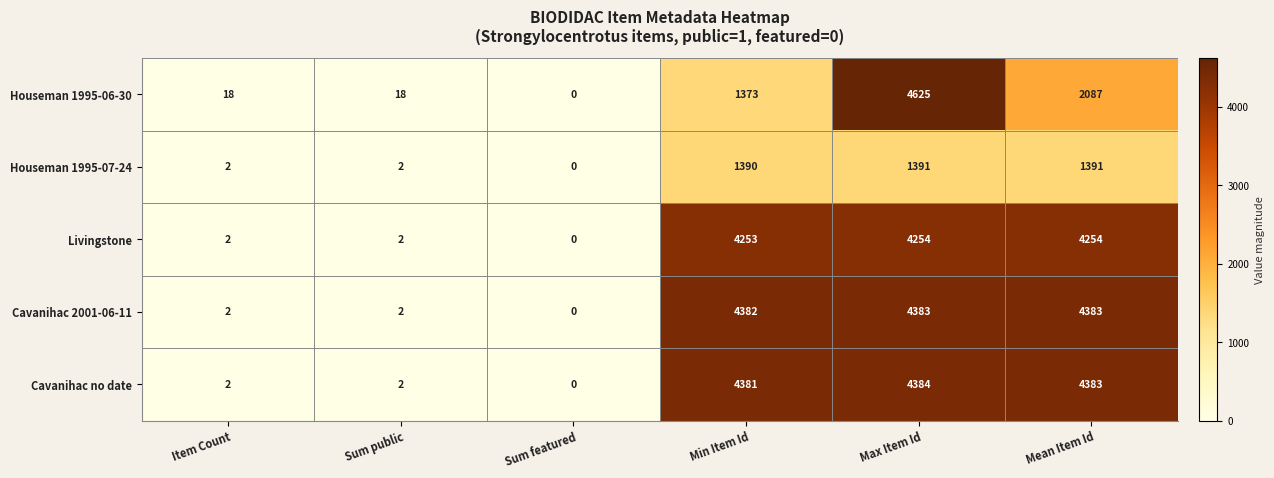

Is it true that Houseman 1995-07-24 equals 3 at Item Count?

False